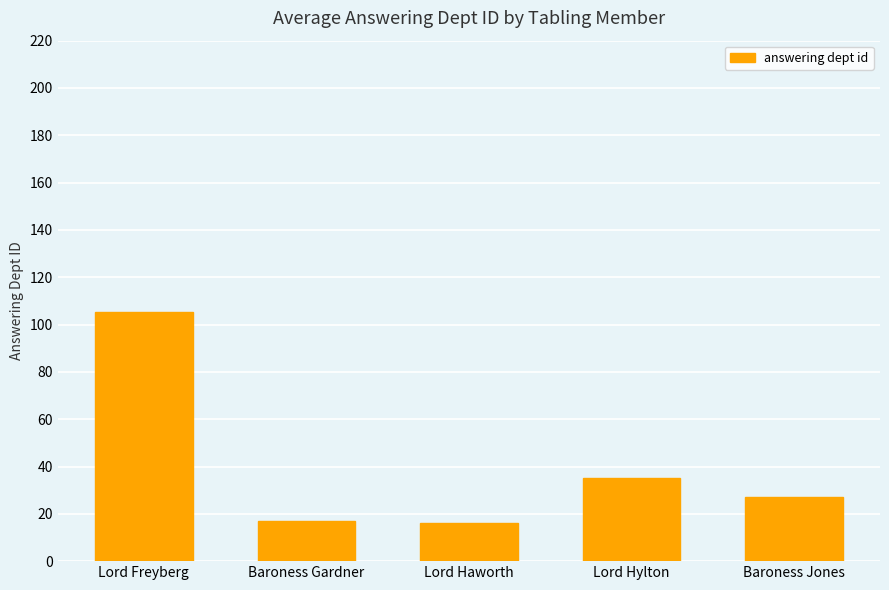

What is the change in value from Lord Freyberg to Lord Hylton?

-70.5